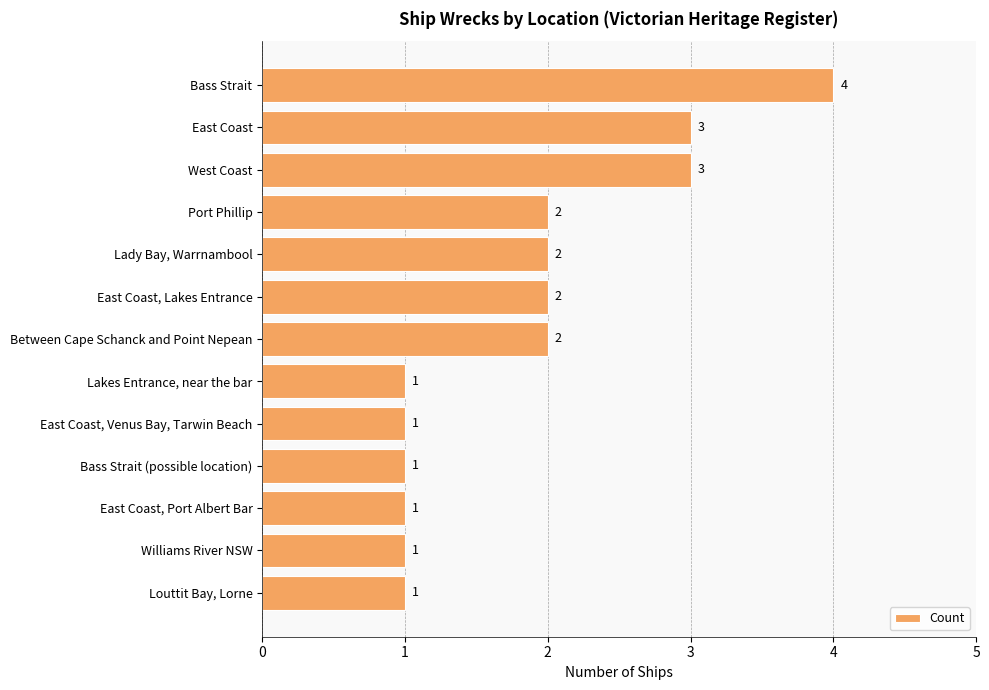

Reading top to bottom, transcribe all the data shown in this chart.

4	3	3	2	2	2	2	1	1	1	1	1	1